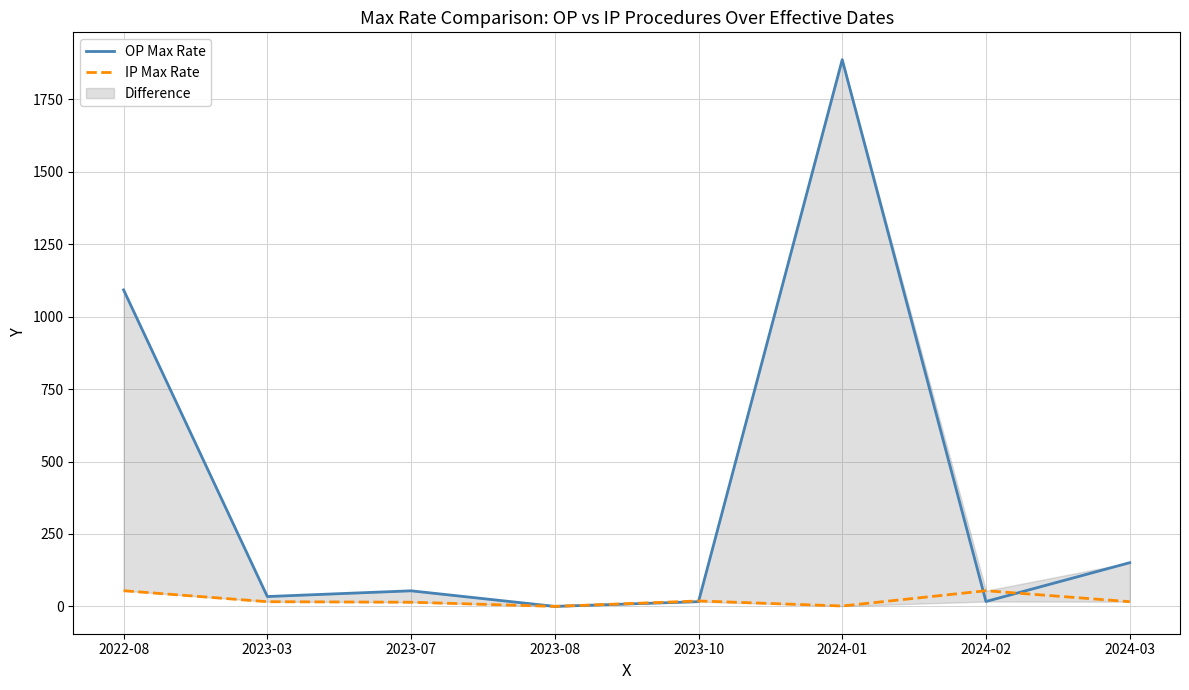

At how many categories does at least one series exceed 27?

6